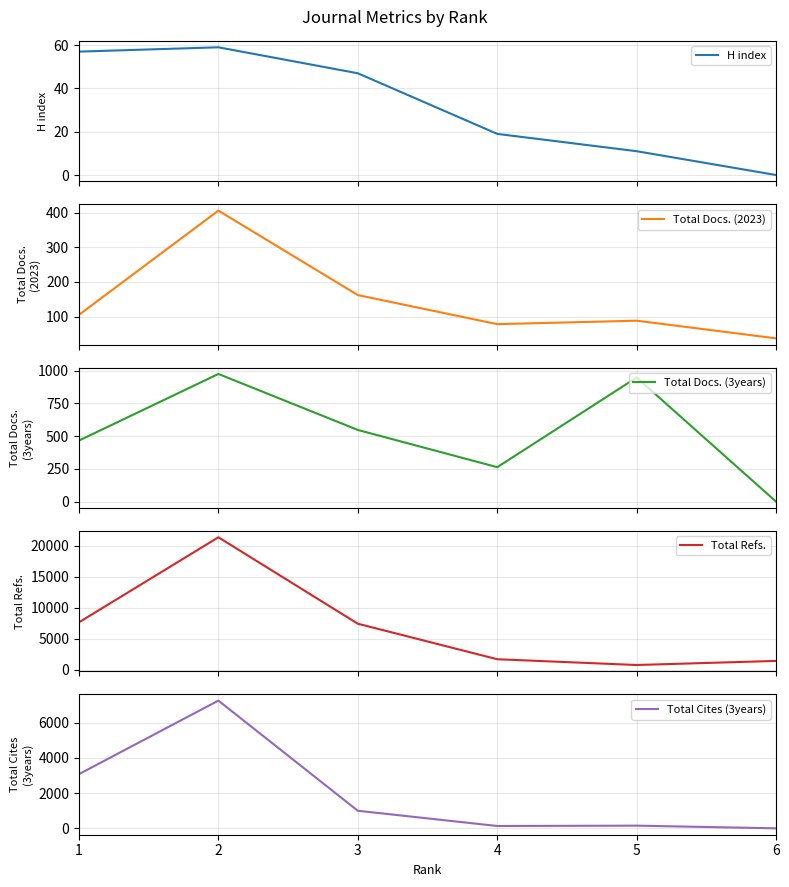

Reading right to left, transcribe all the data shown in this chart.

H index: 0	11	19	47	59	57
Total Docs. (2023): 37	88	78	162	406	105
Total Docs. (3years): 0	947	263	547	974	466
Total Refs.: 1431	772	1701	7420	21344	7647
Total Cites (3years): 0	152	133	997	7249	3076